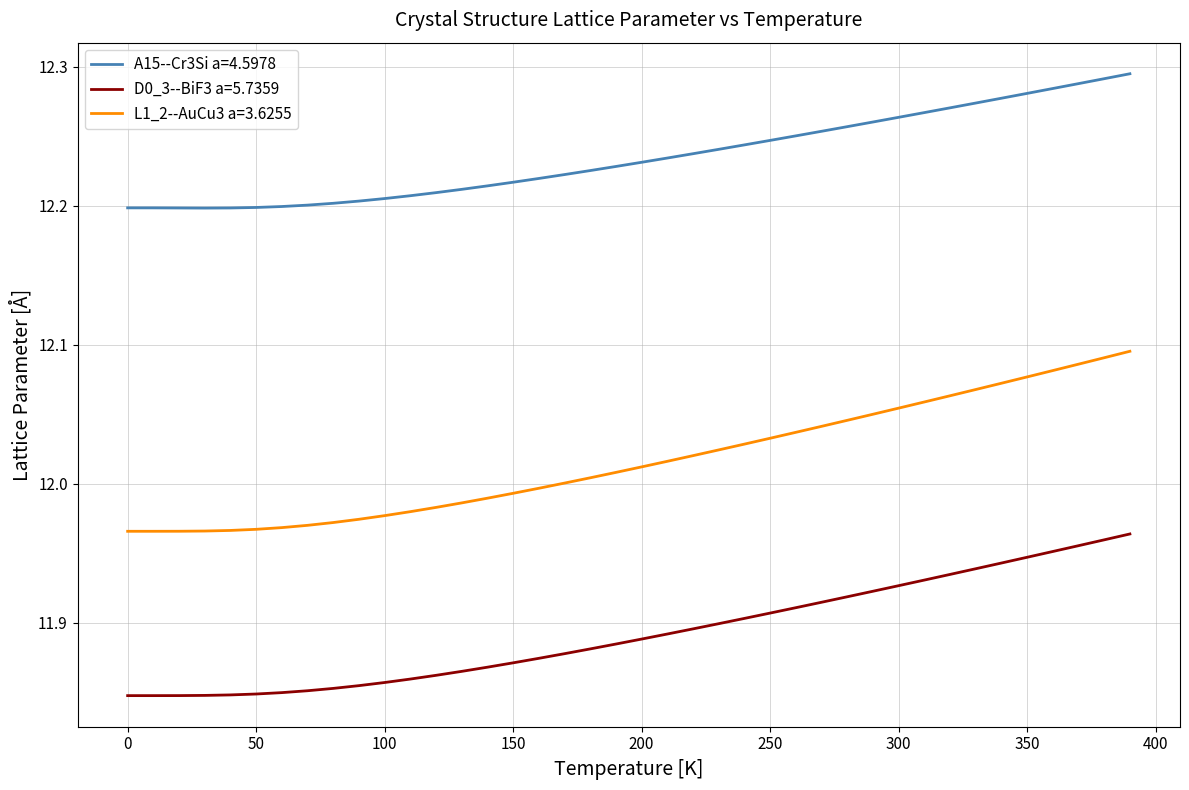

At how many categories does at least one series exceed 12?

40